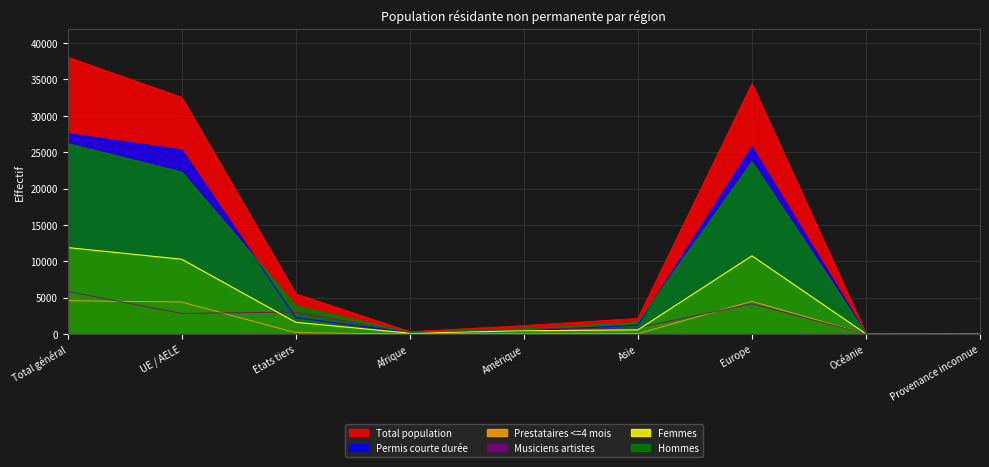

What is the difference between the maximum and minimum values in the Total population series?

38056